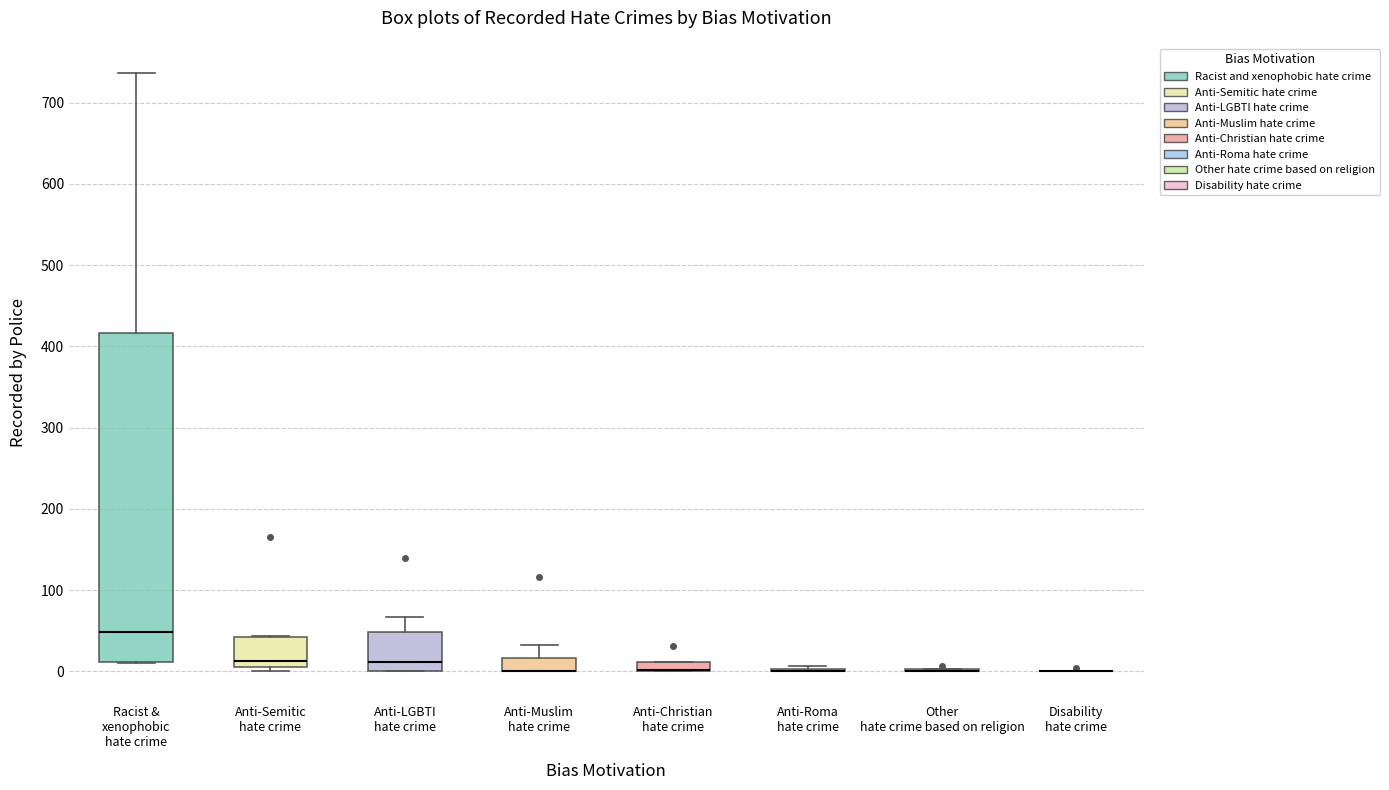

Comparing the boxes themselves (not the whiskers), which one is the tallest?

Racist & xenophobic hate crime